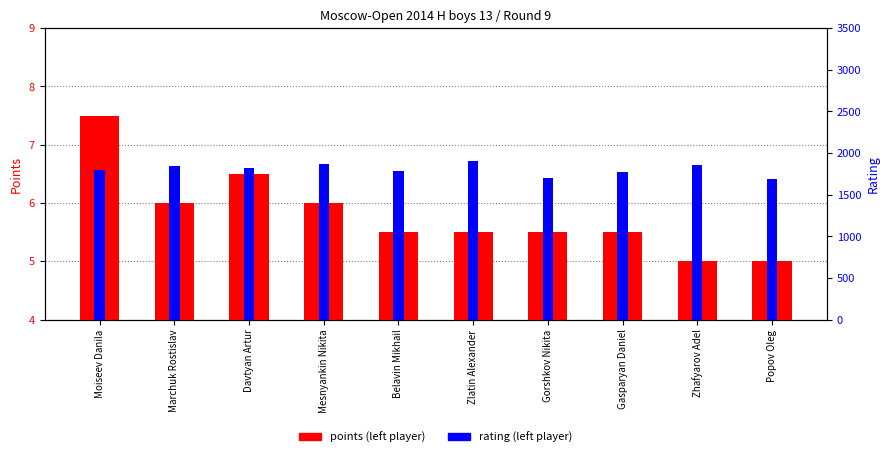

Is it true that points (left player) equals 5.5 at Gorshkov Nikita?

True